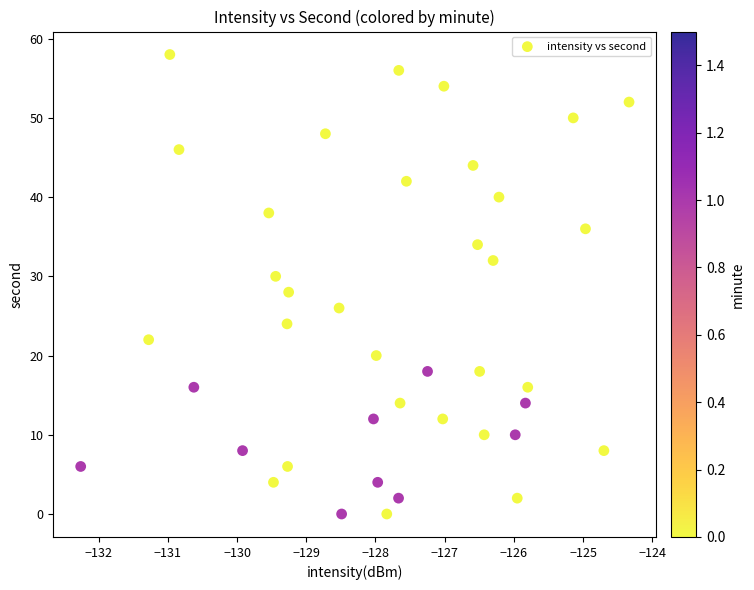

What is the range of Y values (max minus min)?

58